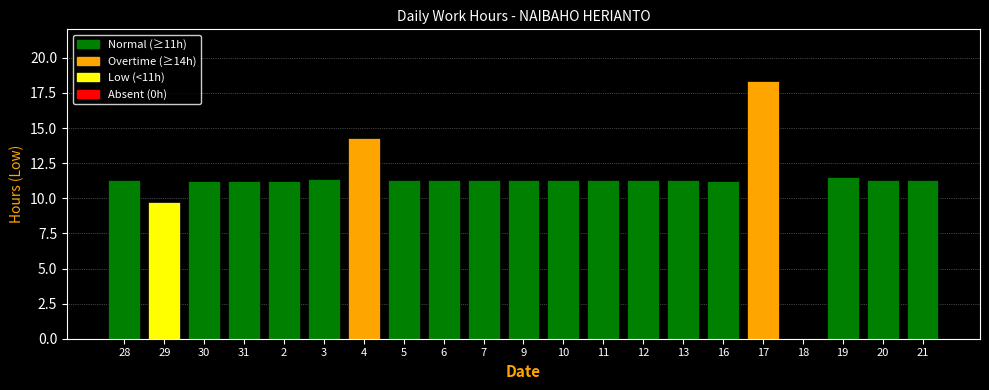

The value at 4 is 25.2. True or false?

False